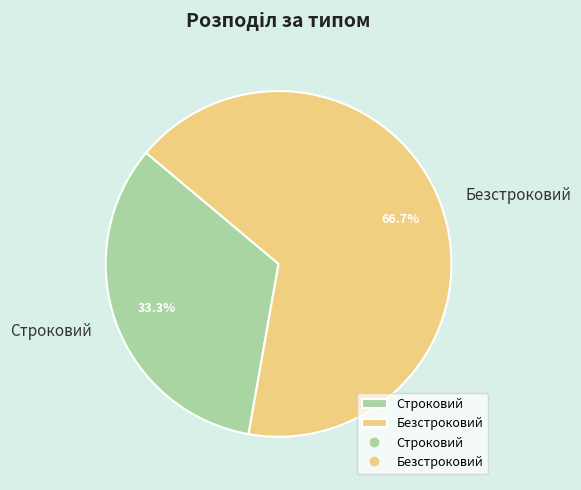

Rank the categories by value from lowest to highest.

Строковий, Безстроковий